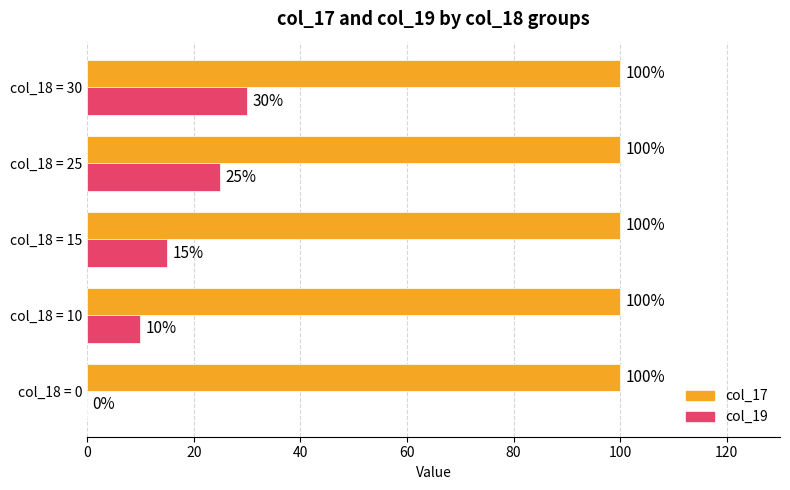

Where is col_19 nearest to the value 15?

col_18 = 15